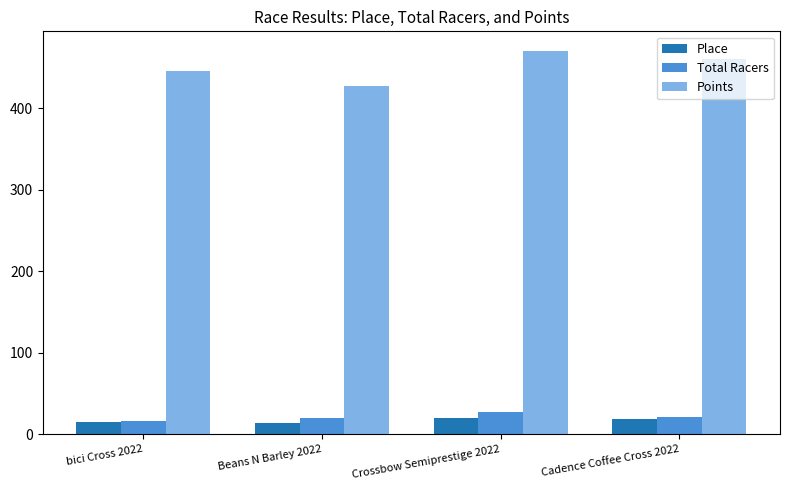

Which series has the largest range (max minus min)?

Points